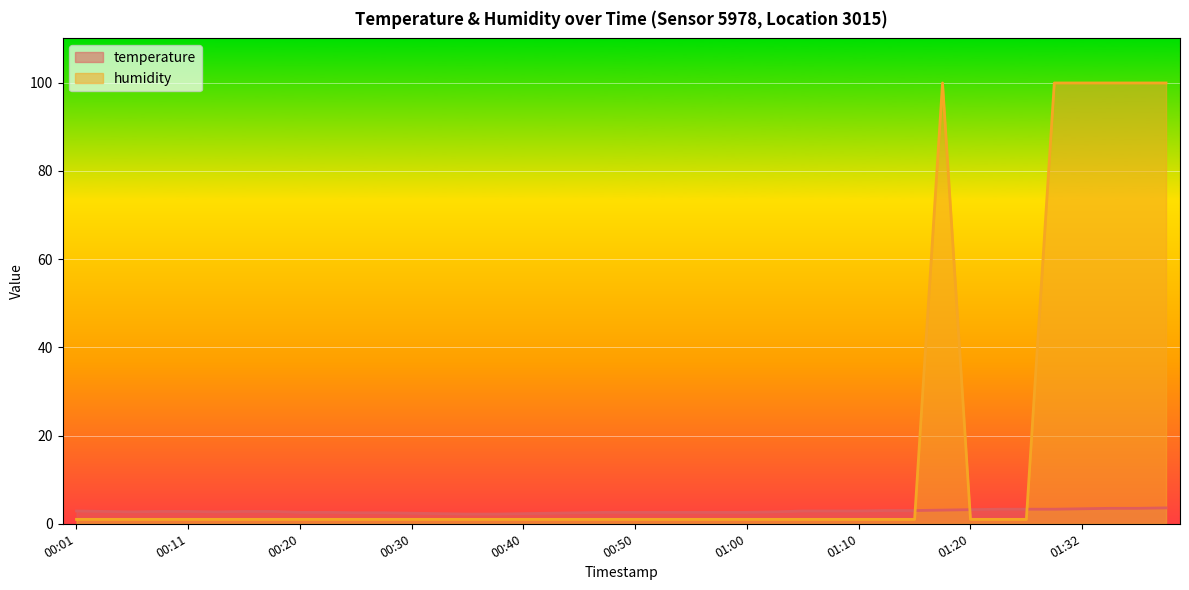

The temperature series shows 2.5 at 00:45. True or false?

True